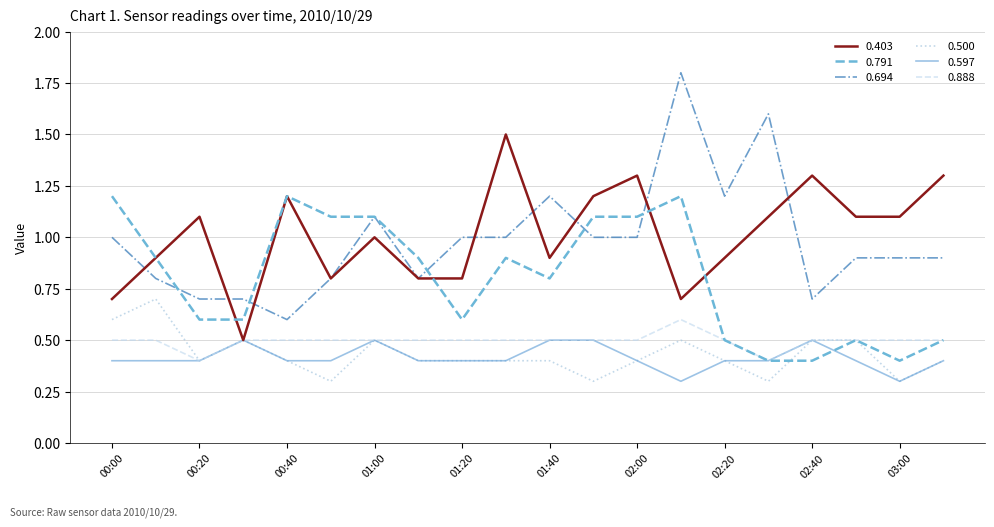

What is the greatest value displayed?

1.8